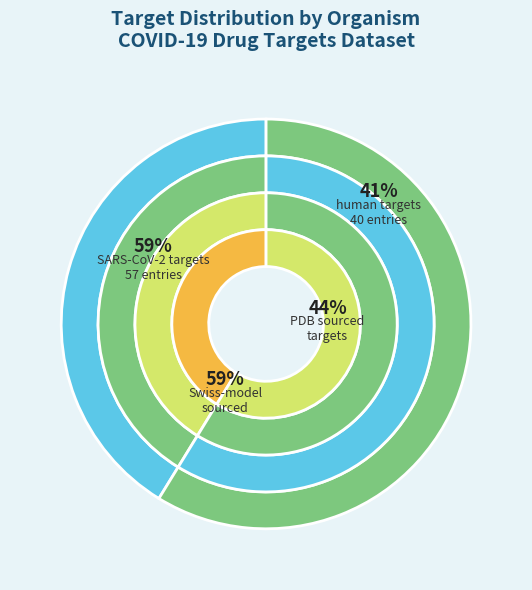

To the nearest percent, what is the combined percentage of human and SARS-CoV-2?

100%